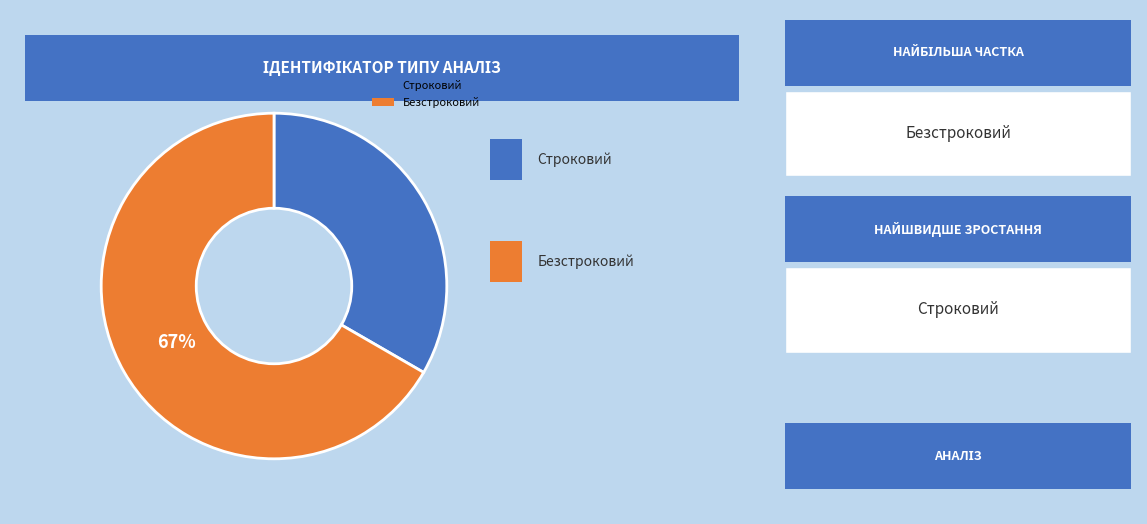

Is there a majority slice in this chart?

Yes